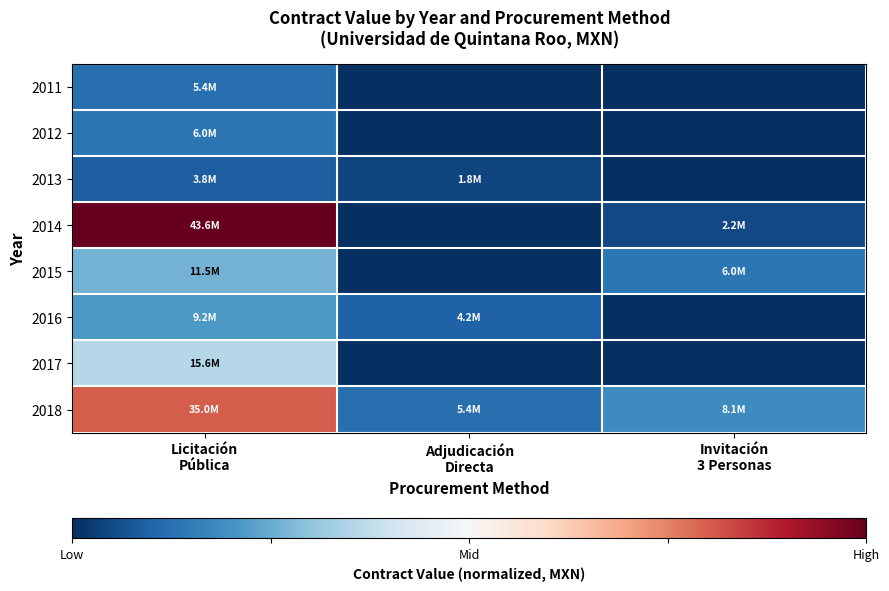

How many distinct data groups are displayed?

8